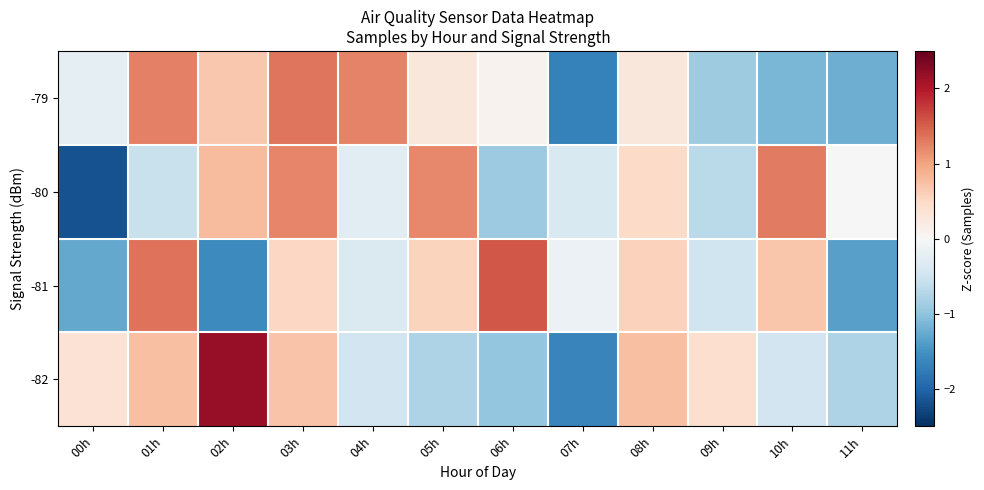

At 11h, list the series in order from smallest to largest.

-81, -79, -82, -80